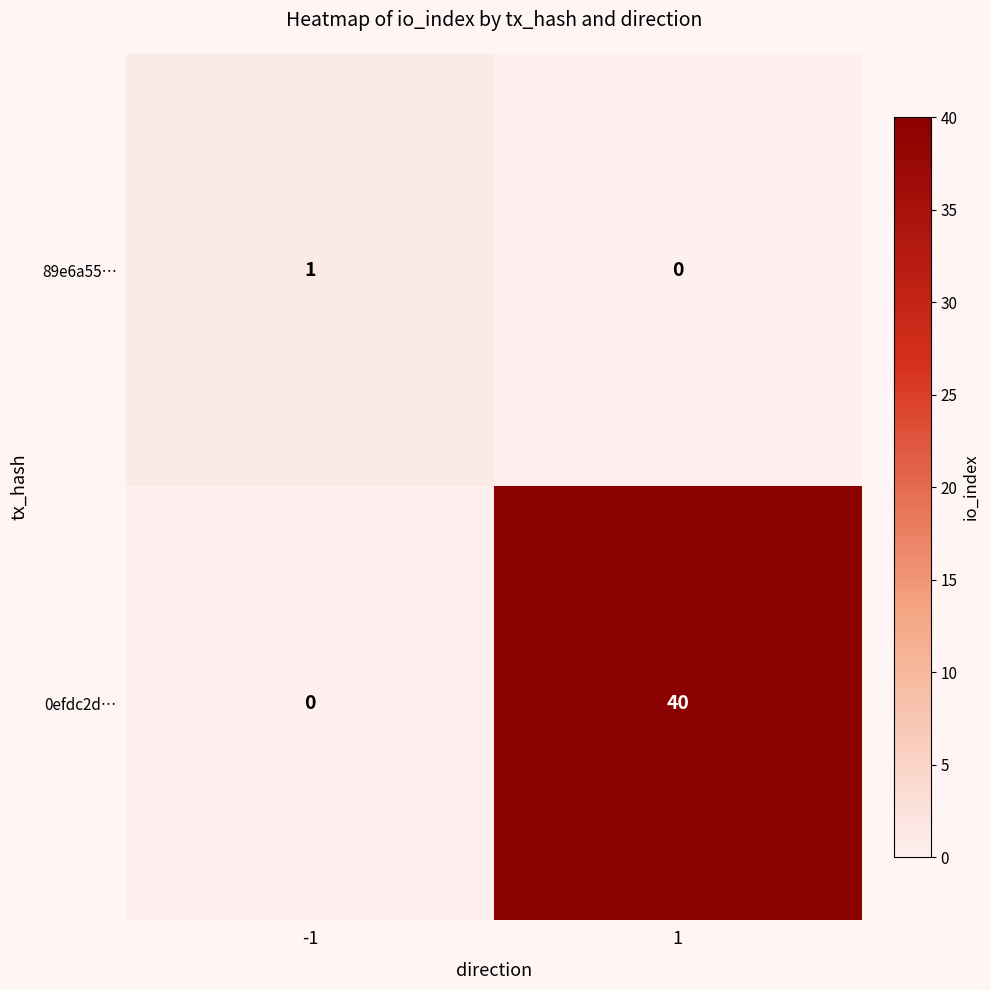

Reading left to right, extract all data points from this chart.

89e6a55…: 1	0
0efdc2d…: 0	40